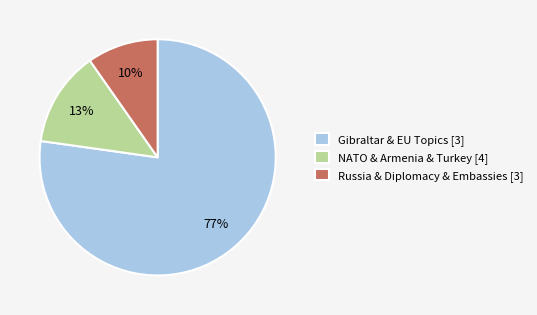

Do NATO & Armenia & Turkey [4] and Russia & Diplomacy & Embassies [3] together represent more than half of the pie?

No